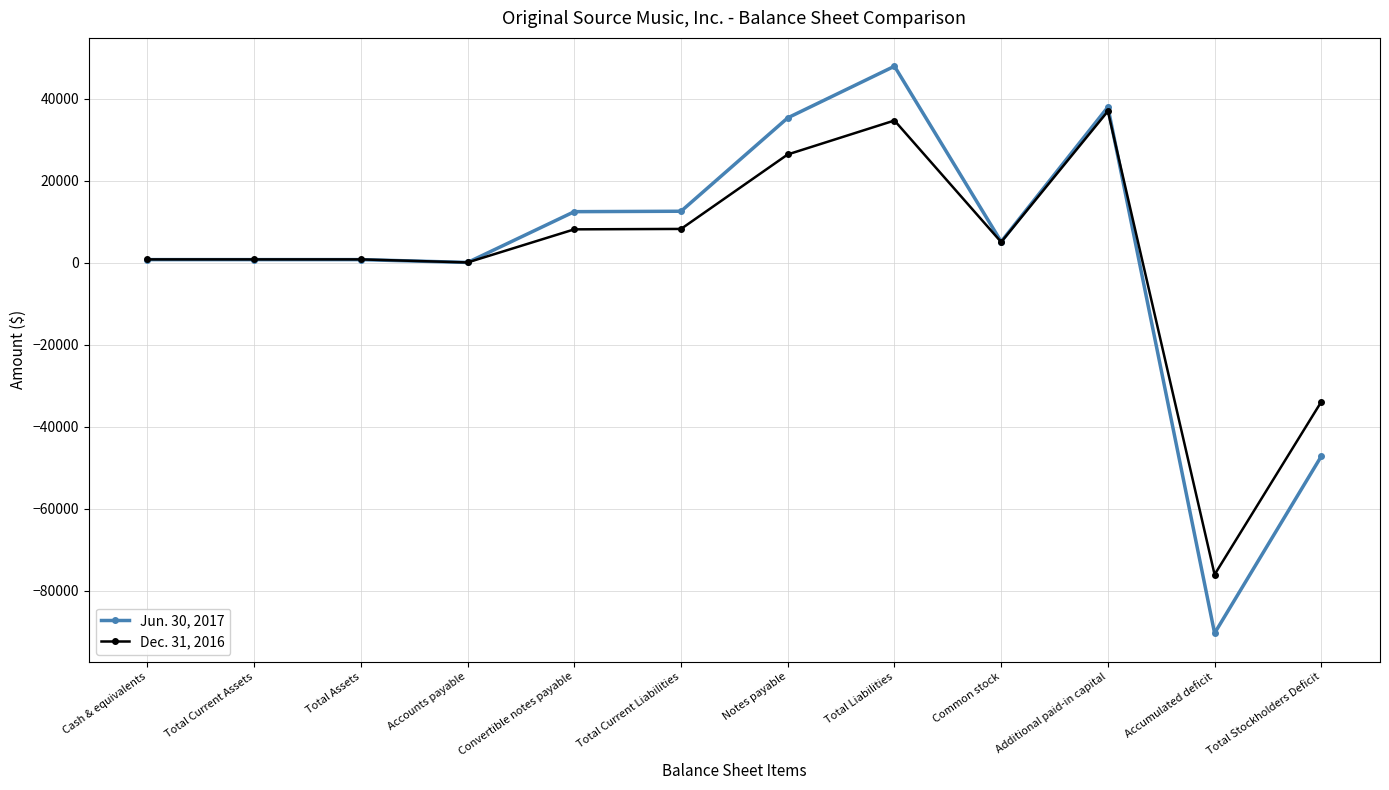

The value of Jun. 30, 2017 at Accounts payable is 100. True or false?

True